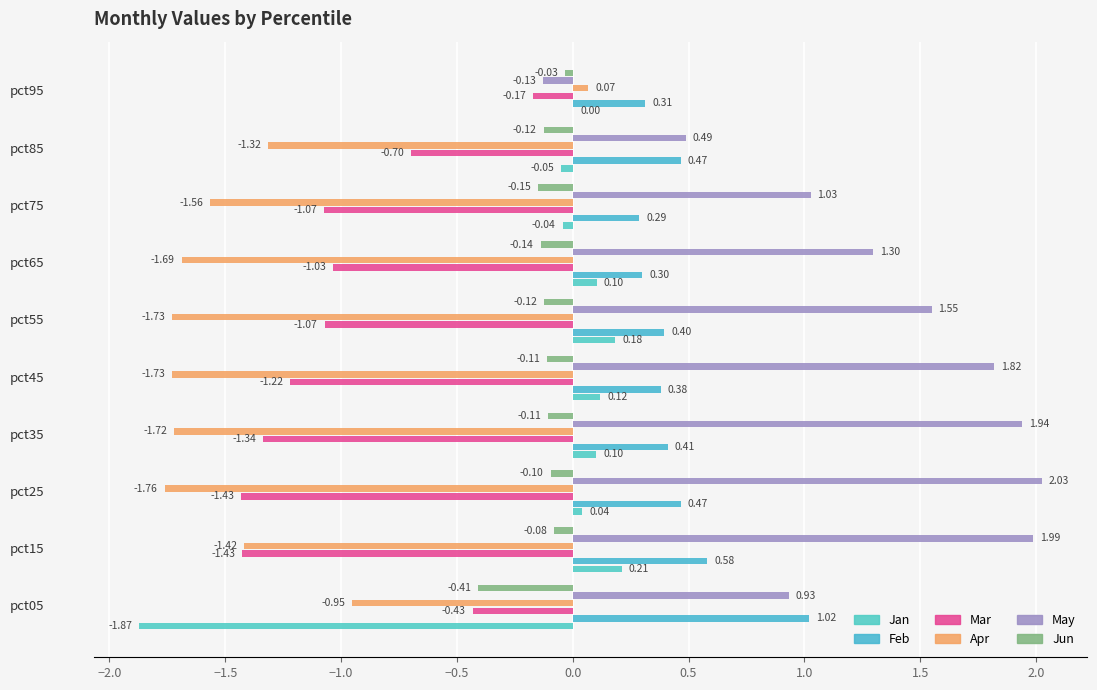

How many series are shown in this chart?

6